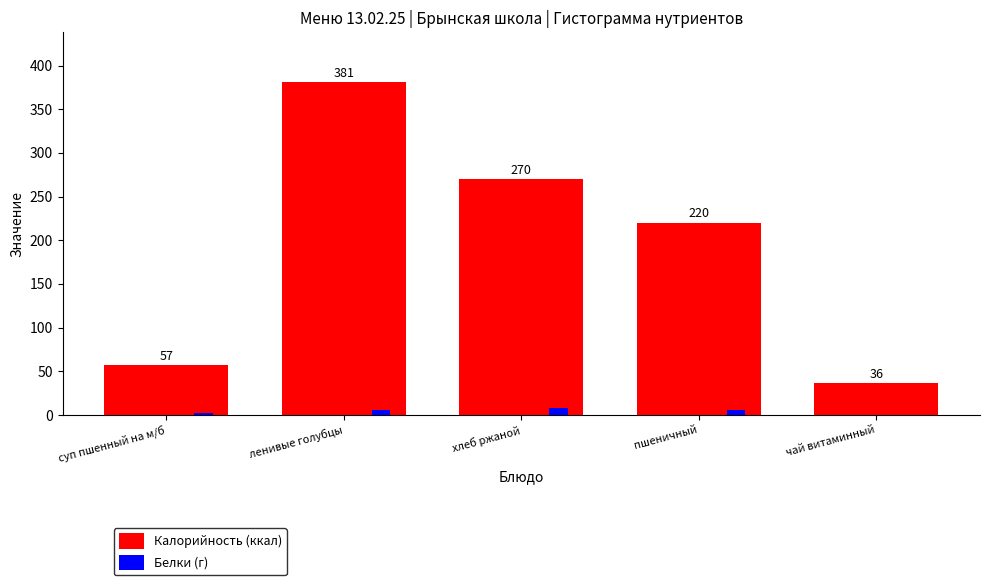

The value of Белки (г) at суп пшенный на м/б is 2. True or false?

True